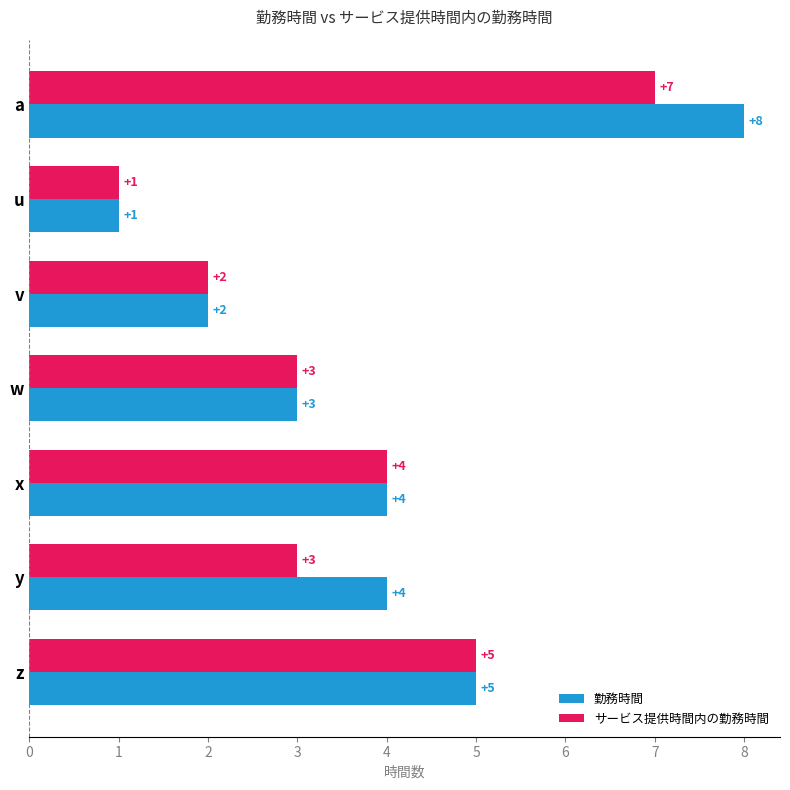

What is the sum of all サービス提供時間内の勤務時間 values?

25